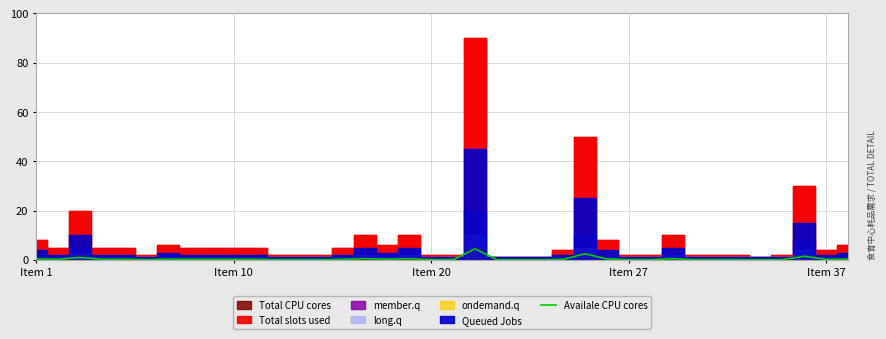

Which category has the lowest value across all series?

21